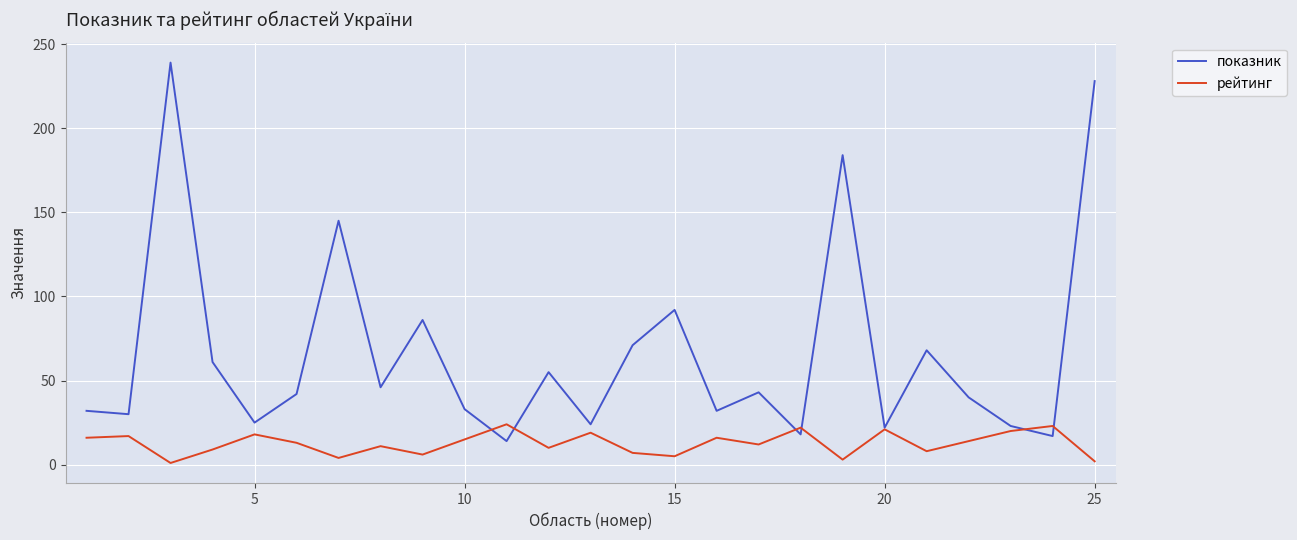

Does the chart display data point markers on the line(s)?

No